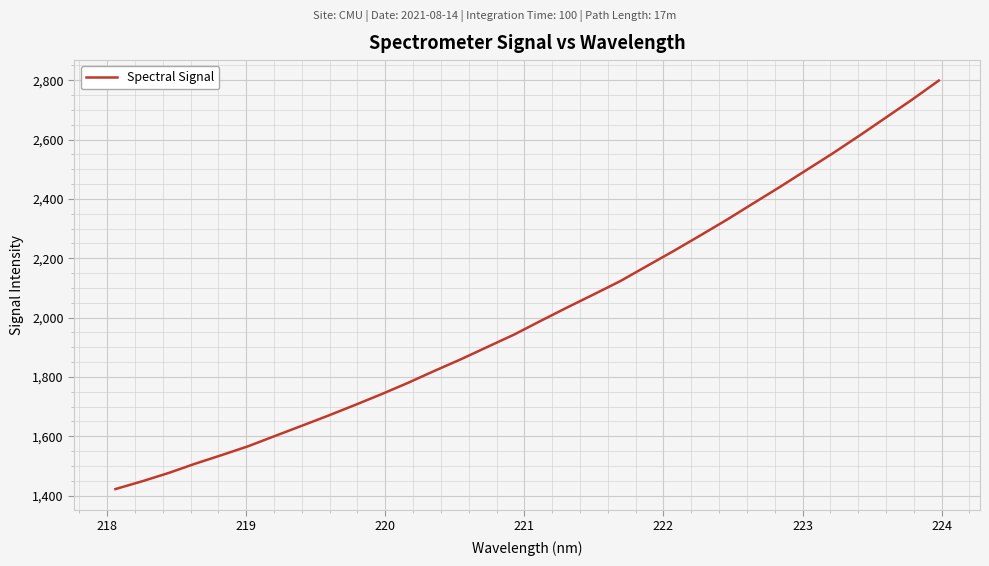

How many lines are shown in the chart?

1